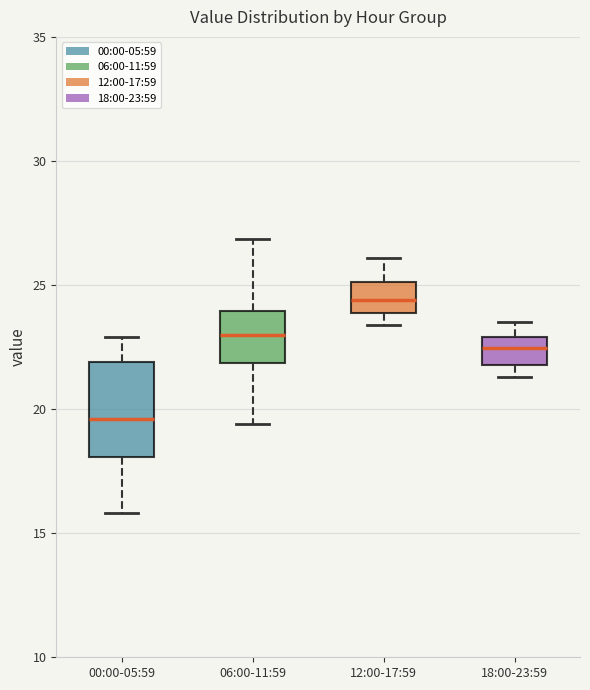

Where does the median line of the box for 18:00-23:59 sit on the y-axis? The values are not printed on the chart, so give them approximately, as read against the axis.

22.5